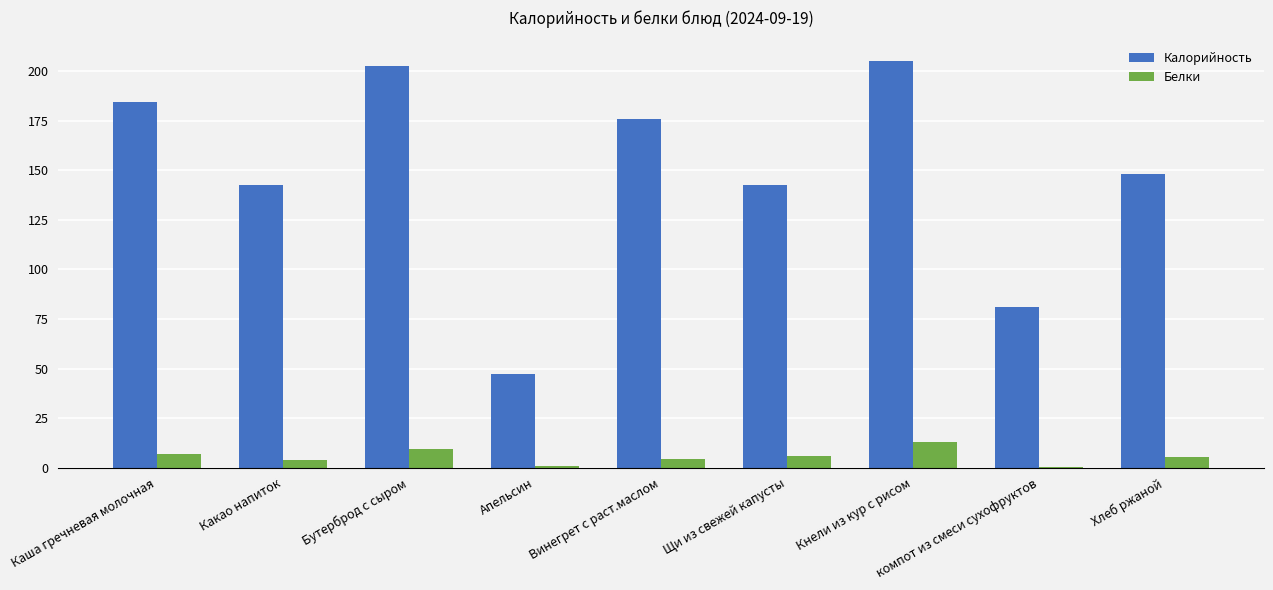

The value of Калорийность at Апельсин is 47.0. True or false?

True